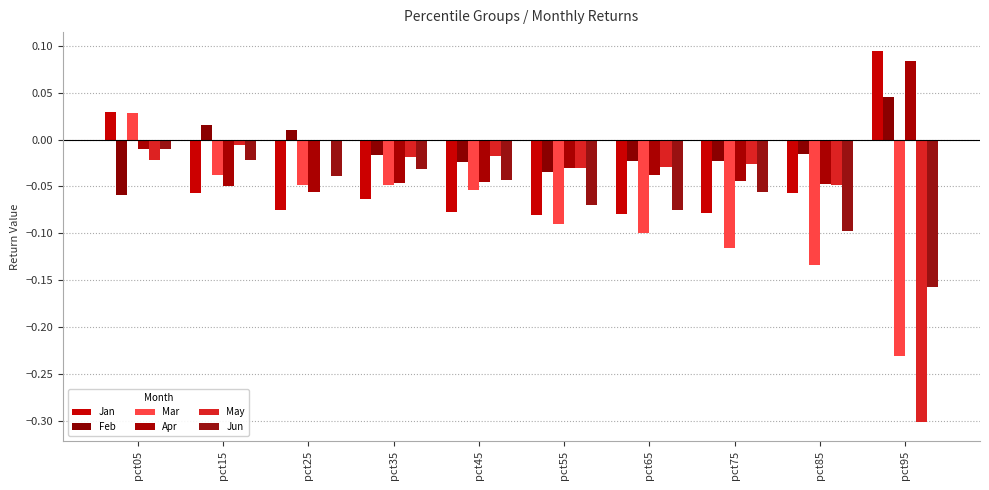

The Jan series shows -0.1 at pct35. True or false?

True